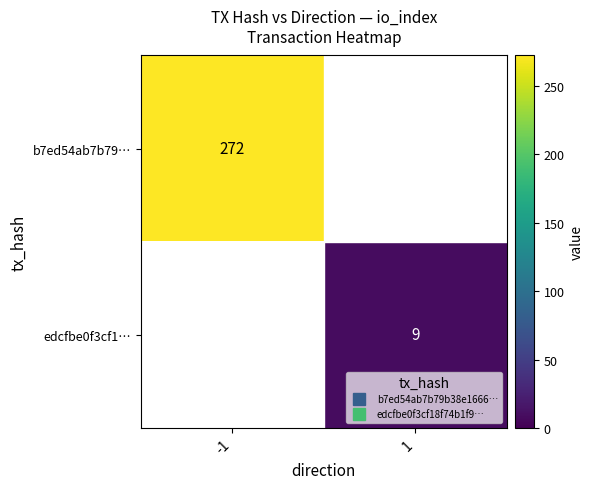

Rank the categories by edcfbe0f3cf1… value from lowest to highest.

-1, 1